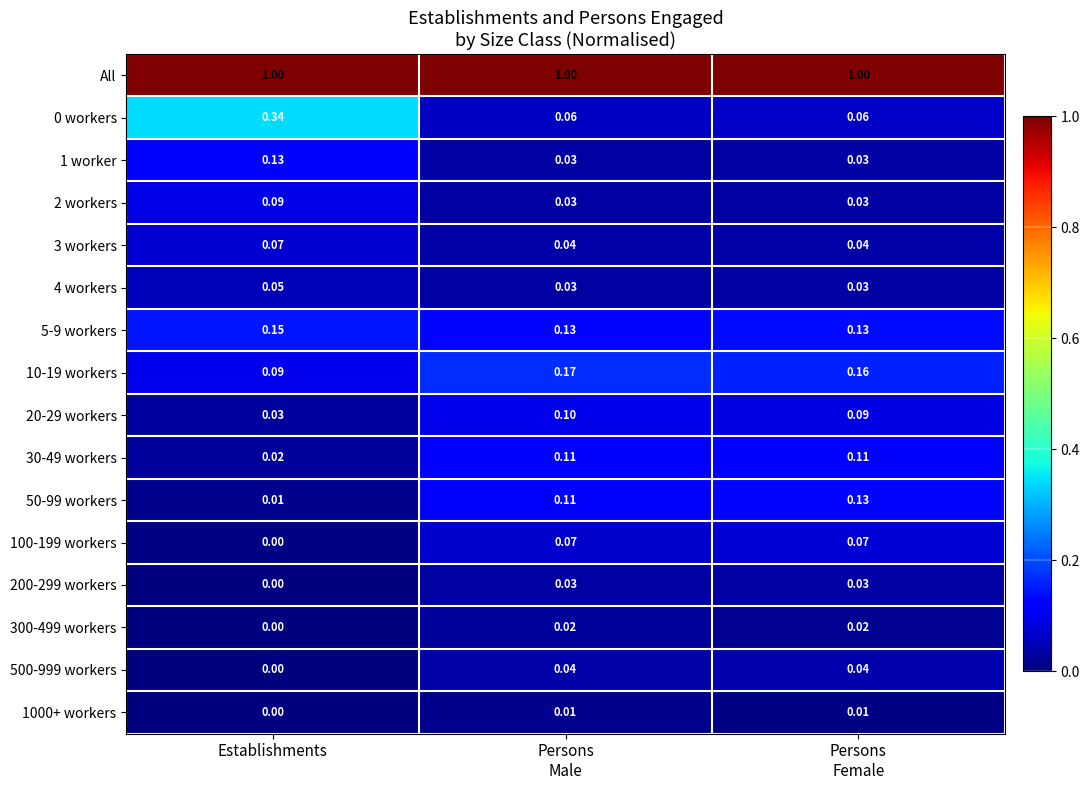

Which series has the largest total across all categories?

All